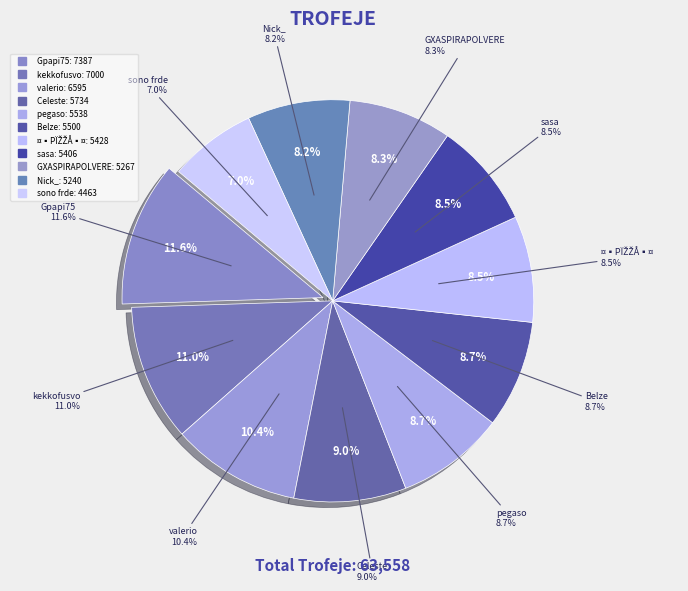

To the nearest percent, what percentage of the pie is Celeste?

9%